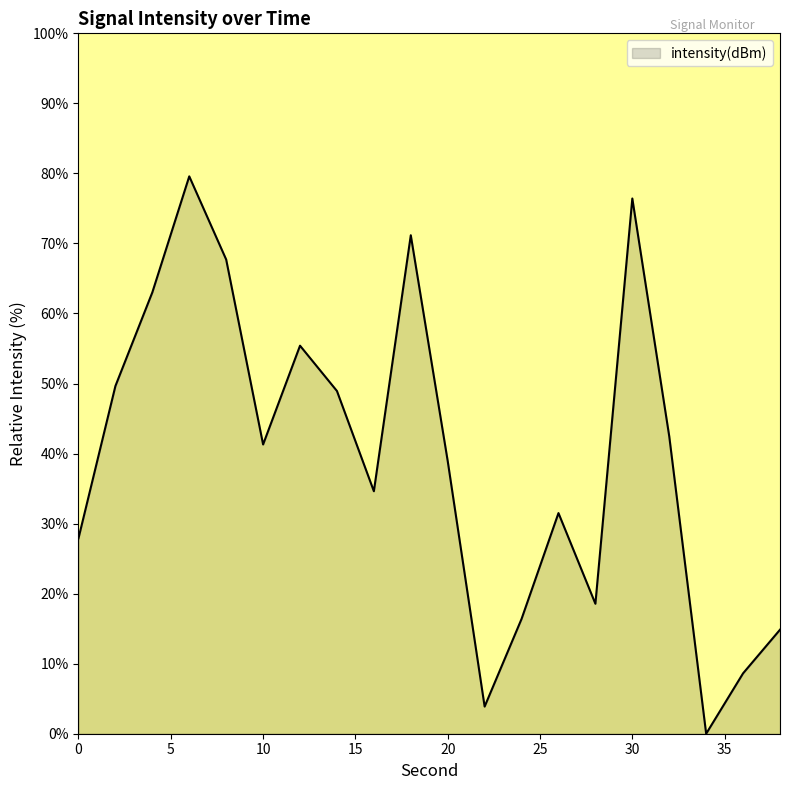

What is the difference between the maximum and minimum values?

79.6